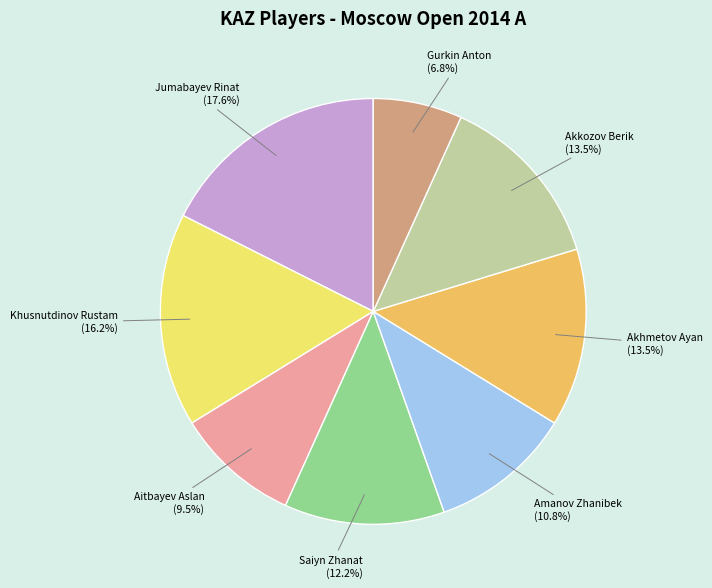

Which category has the smallest portion of the pie?

Gurkin Anton